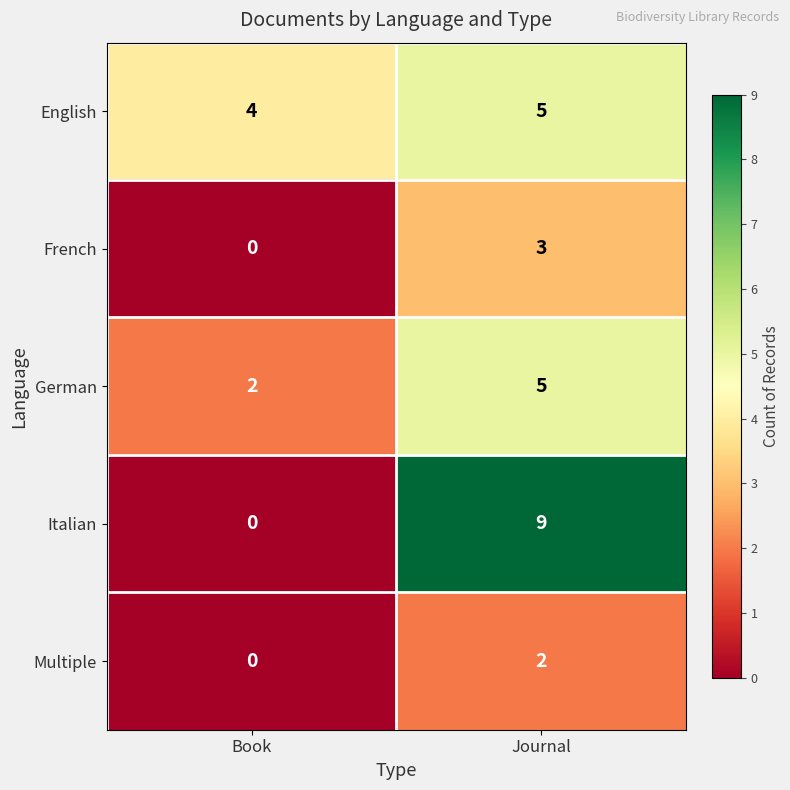

What is the sum of all French values?

3